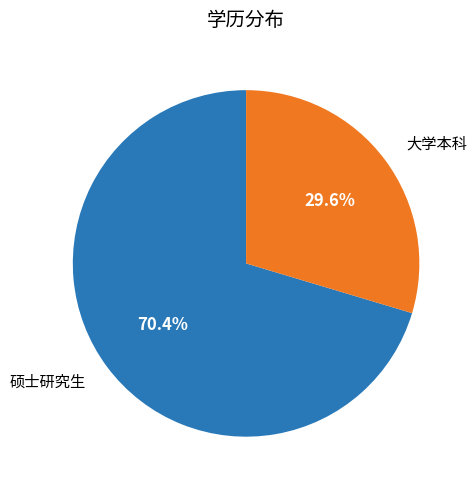

Does any single category account for the majority?

Yes